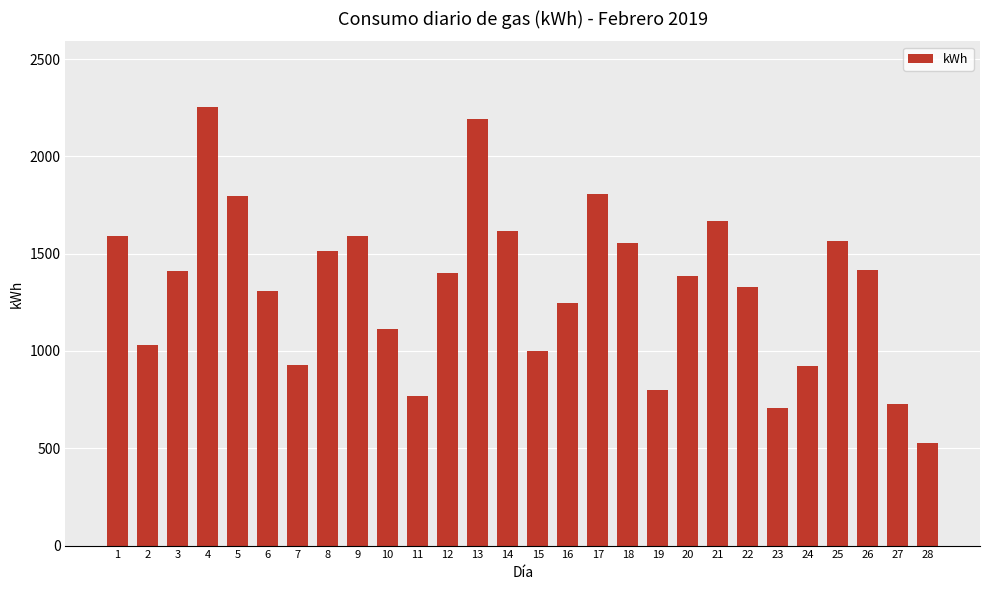

The chart shows a value of 442.7 at 1. True or false?

False